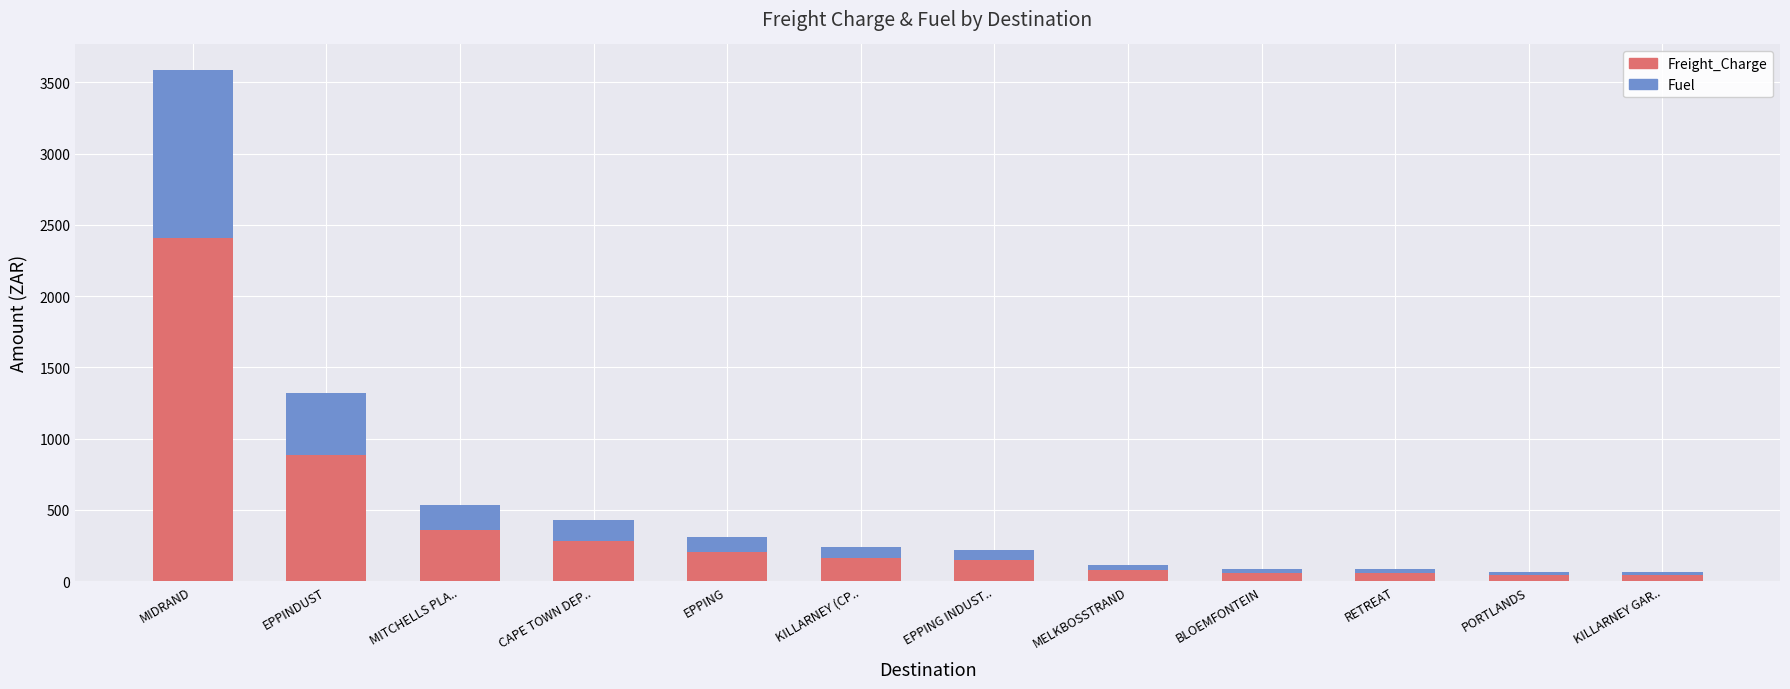

Are the bars grouped side by side (vs. stacked)?

No